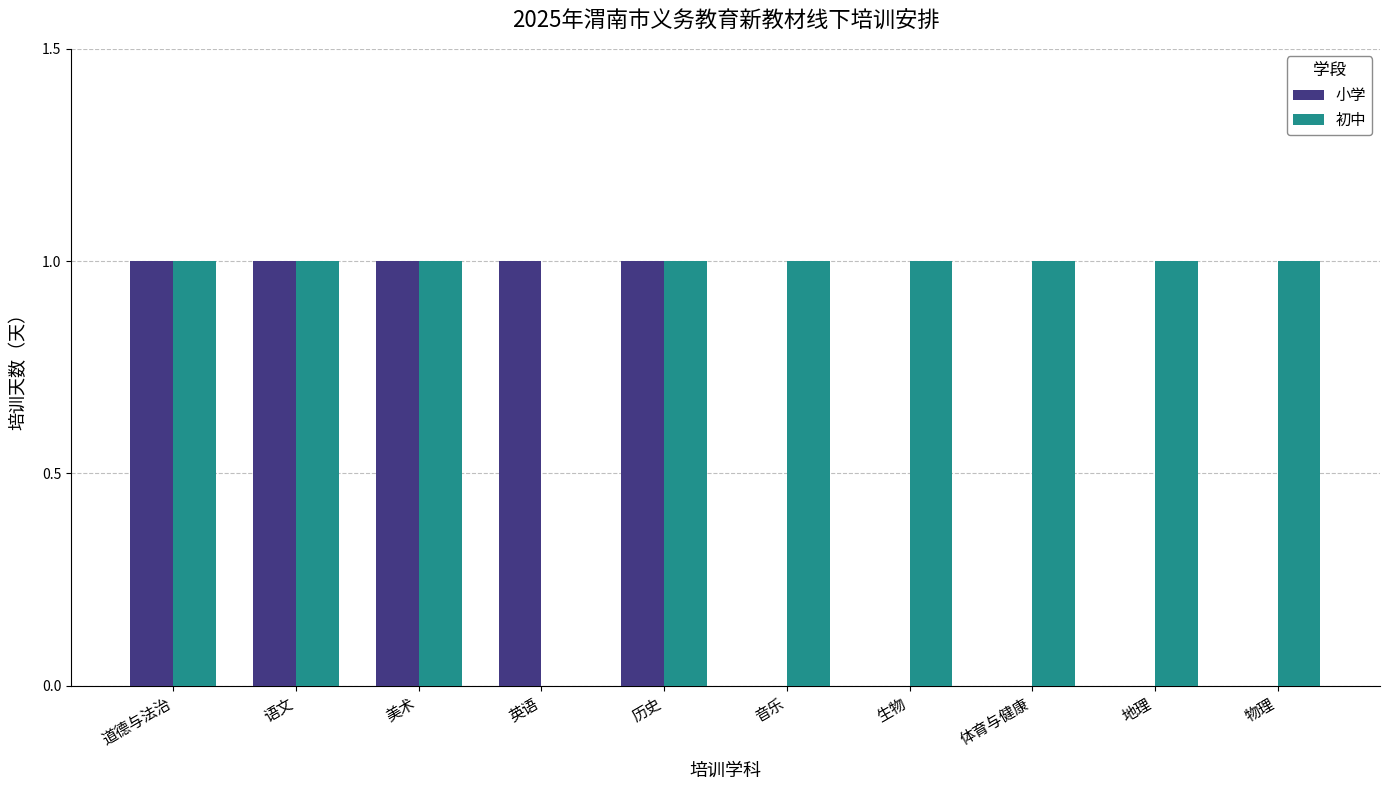

True or false: 小学 has a value of 1 at 物理.

False